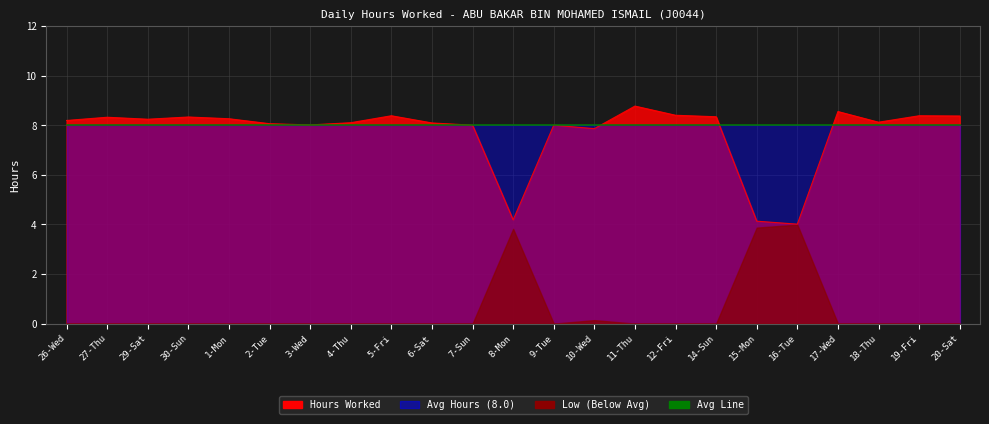

Where is Low Hours nearest to the value 1?

10-Wed